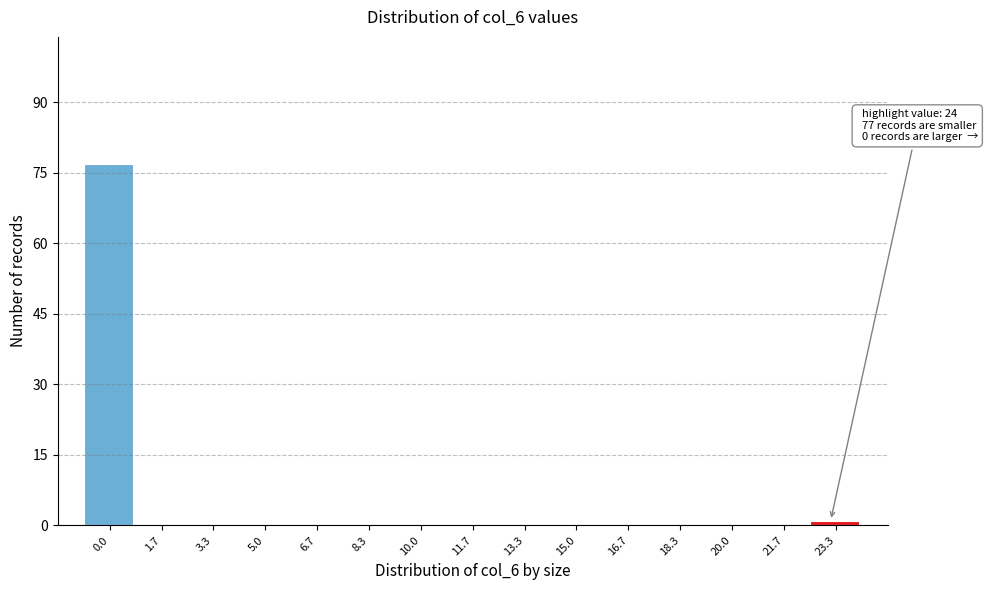

Reading left to right, list all the values displayed in this chart.

0.0=77	1.7=0	3.3=0	5.0=0	6.7=0	8.3=0	10.0=0	11.7=0	13.3=0	15.0=0	16.7=0	18.3=0	20.0=0	21.7=0	23.3=1